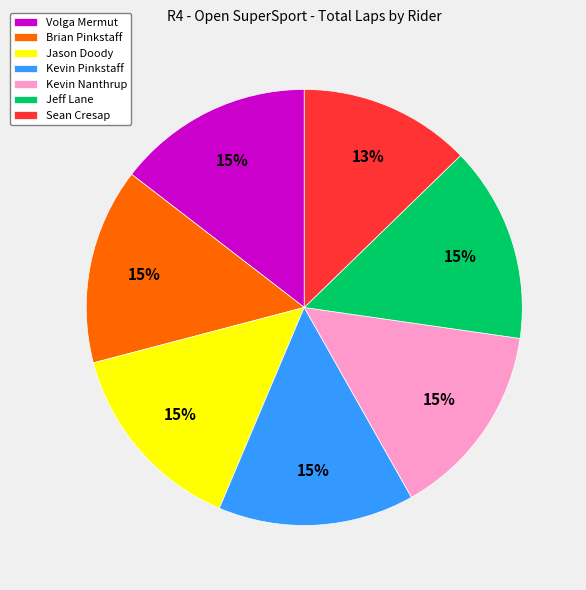

Is it true that Volga Mermut is 15% of the pie?

True